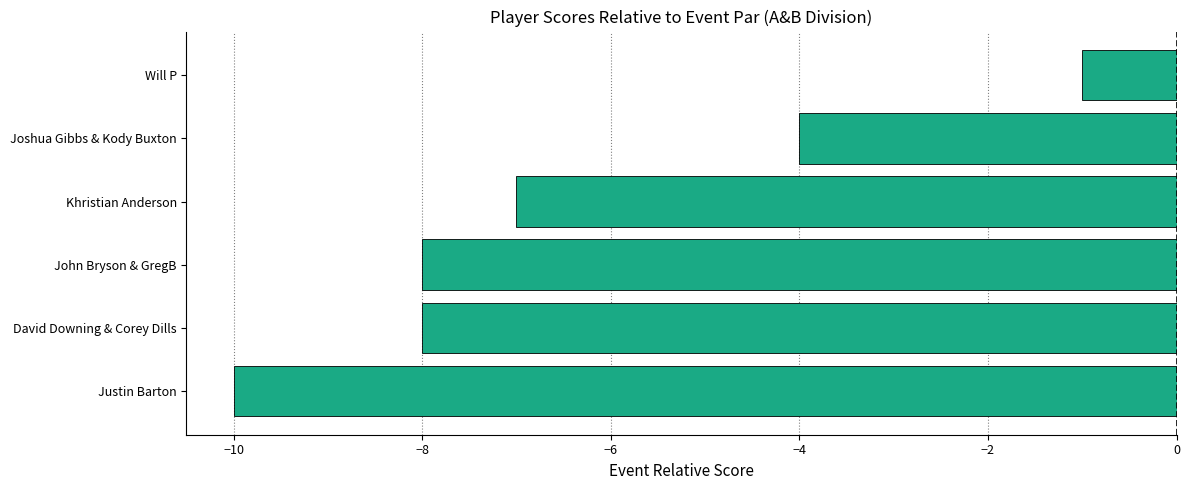

What is the change in value from Justin Barton to David Downing & Corey Dills?

+2